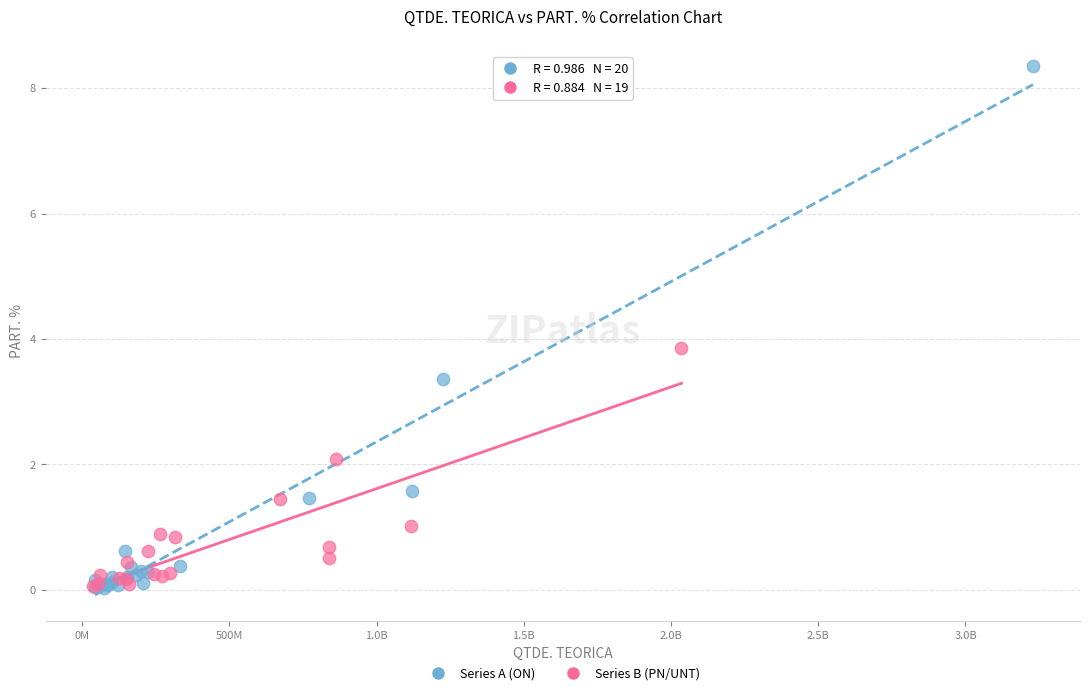

Which series reaches the maximum Y coordinate?

Series A (ON)